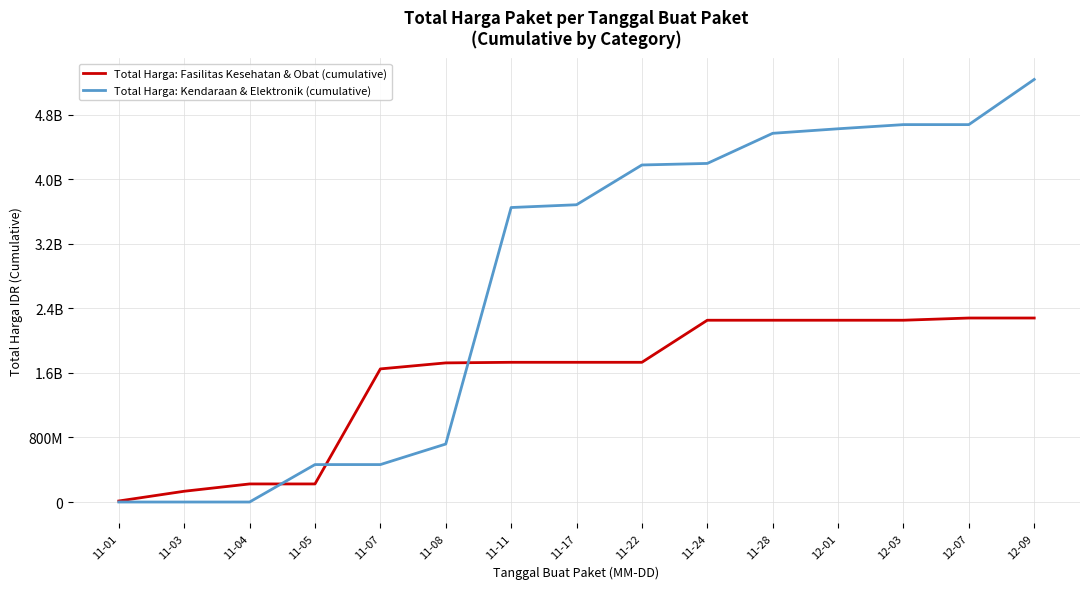

The value of Total Harga: Kendaraan & Elektronik (cumulative) at 11-24 is 4196731100. True or false?

True